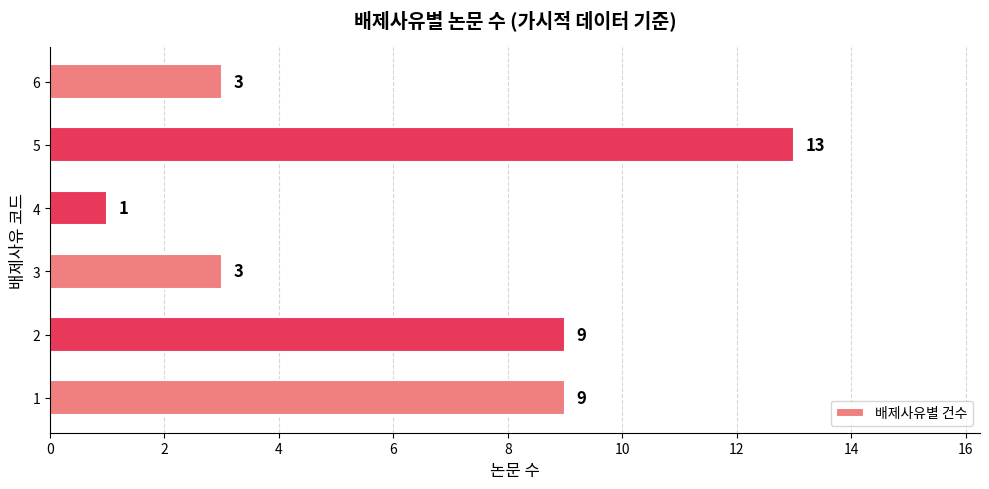

What value does the data have at 6?

3